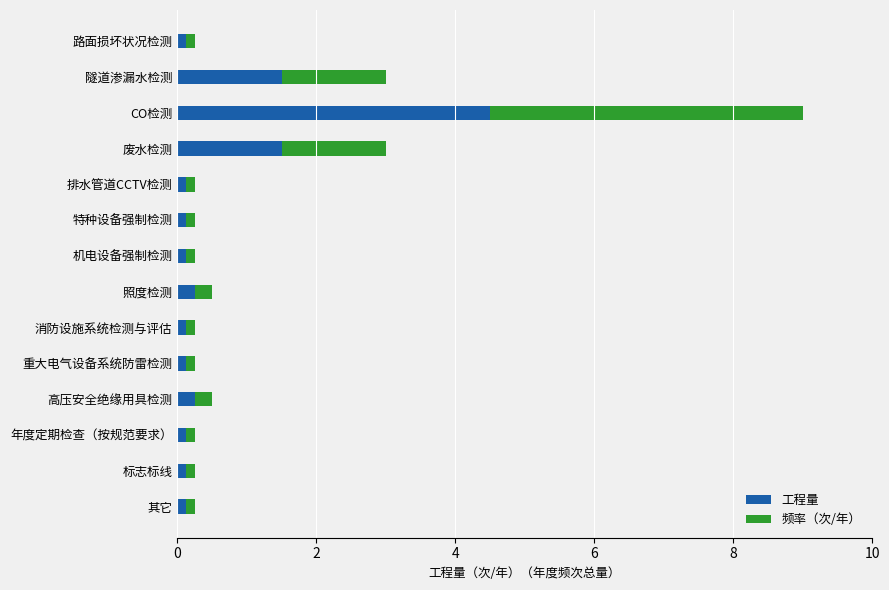

What is the average value of the 工程量 series?

0.7